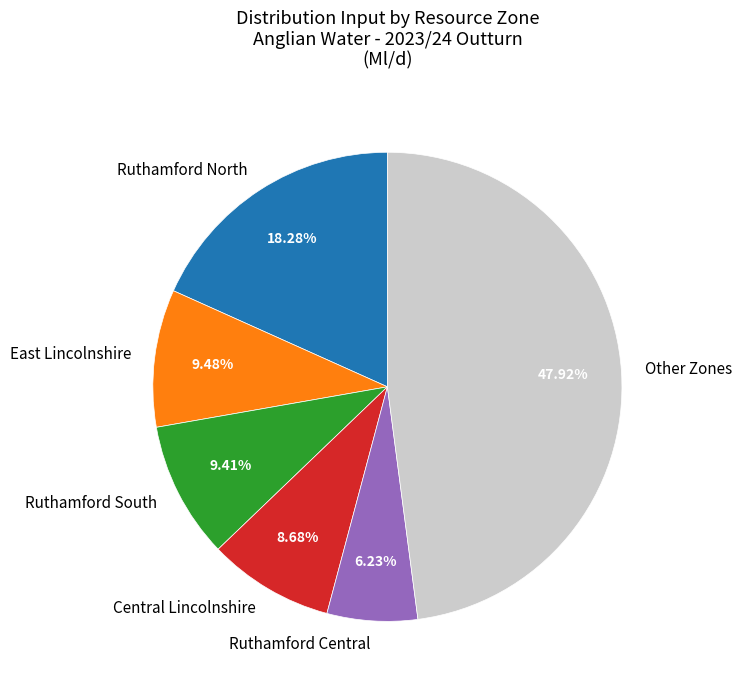

What percentage is the Ruthamford Central slice, to the nearest percent?

6%